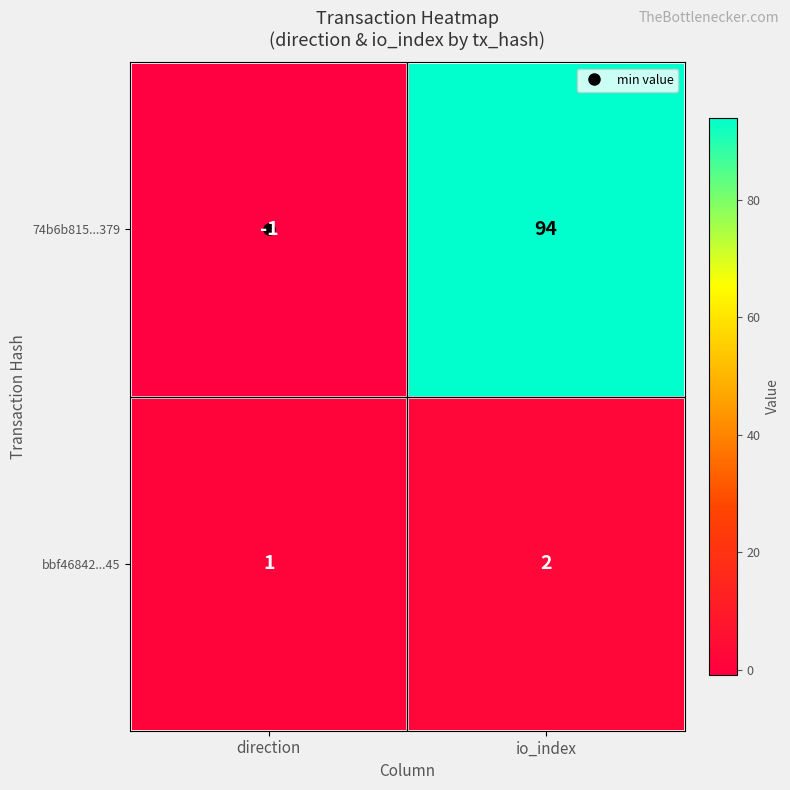

At which category is the sum across all series the highest?

io_index